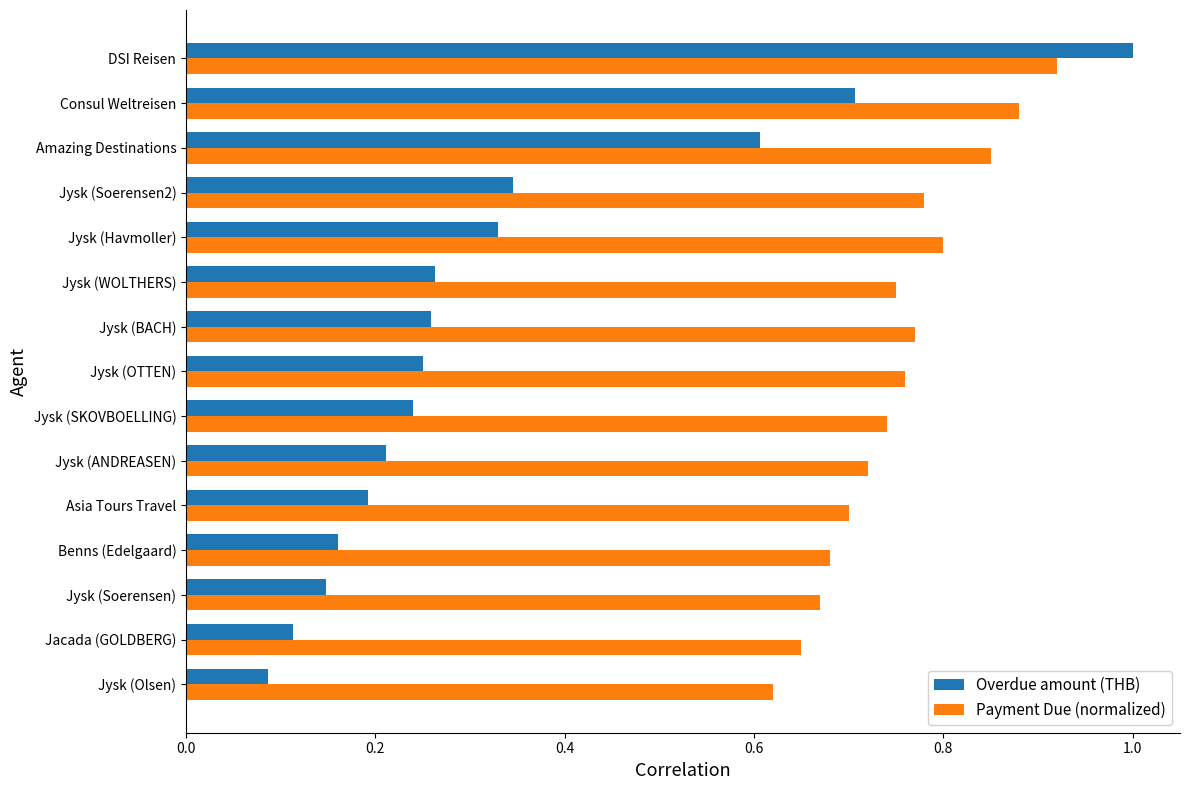

Which series has the largest total across all categories?

Payment Due (normalized)